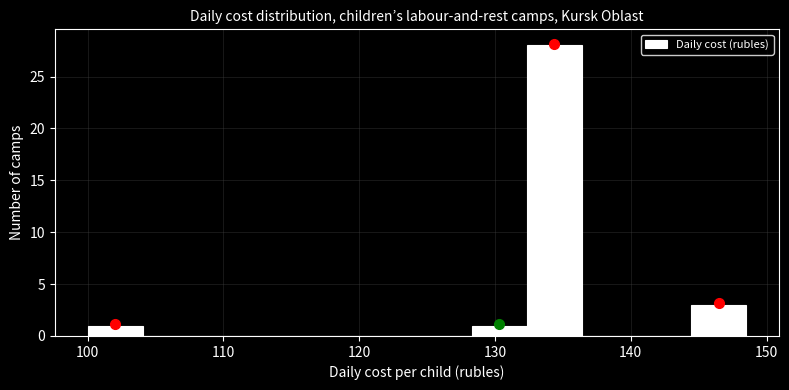

What is the height of the bar covering 128 to 132 on the x-axis? Neither the bar edges nor the heights are printed on the chart, so give them approximately, as read against the axes.

1